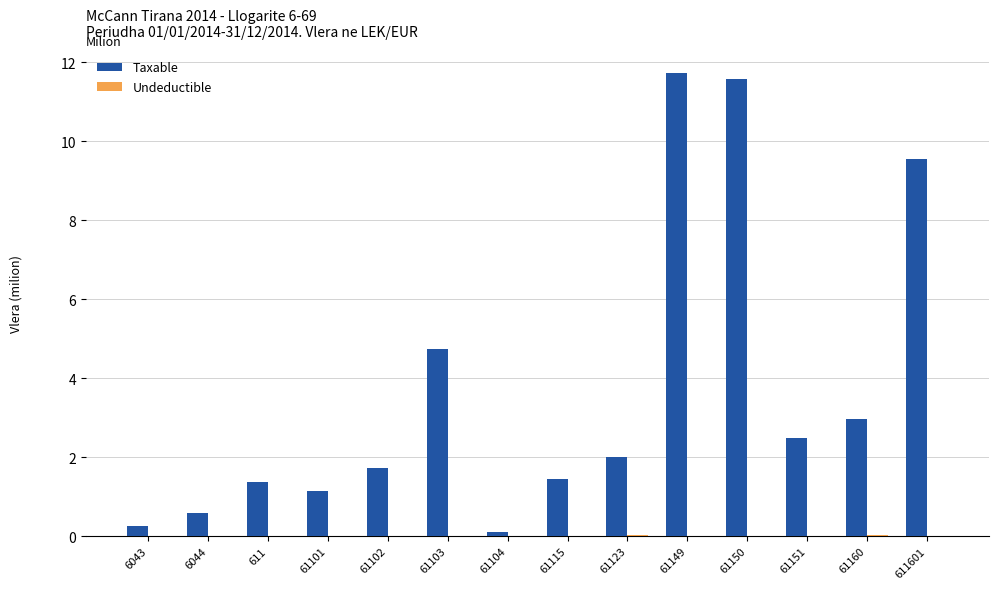

Between 61102 and 611601, which series saw the biggest shift?

Taxable